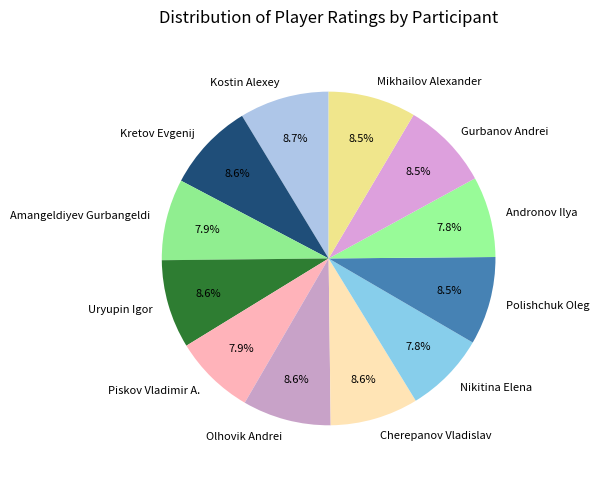

What is the ratio of the value at Kostin Alexey to the value at Polishchuk Oleg?

1.0